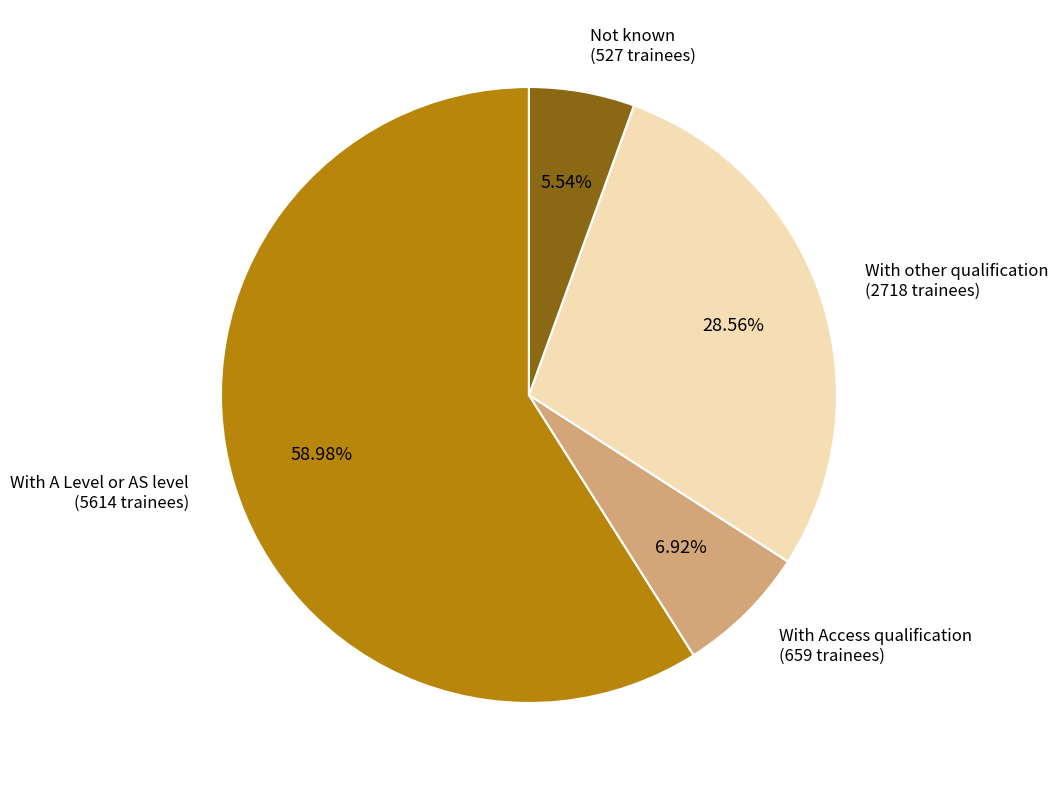

True or false: With other qualification accounts for 29% of the total.

True